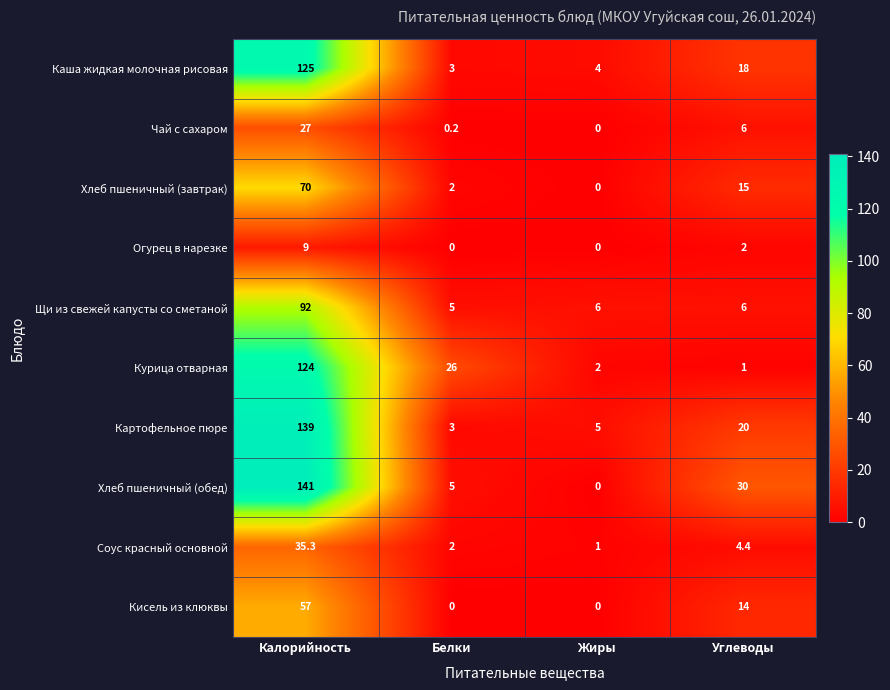

Rank the categories by Курица отварная value from highest to lowest.

Калорийность, Белки, Жиры, Углеводы